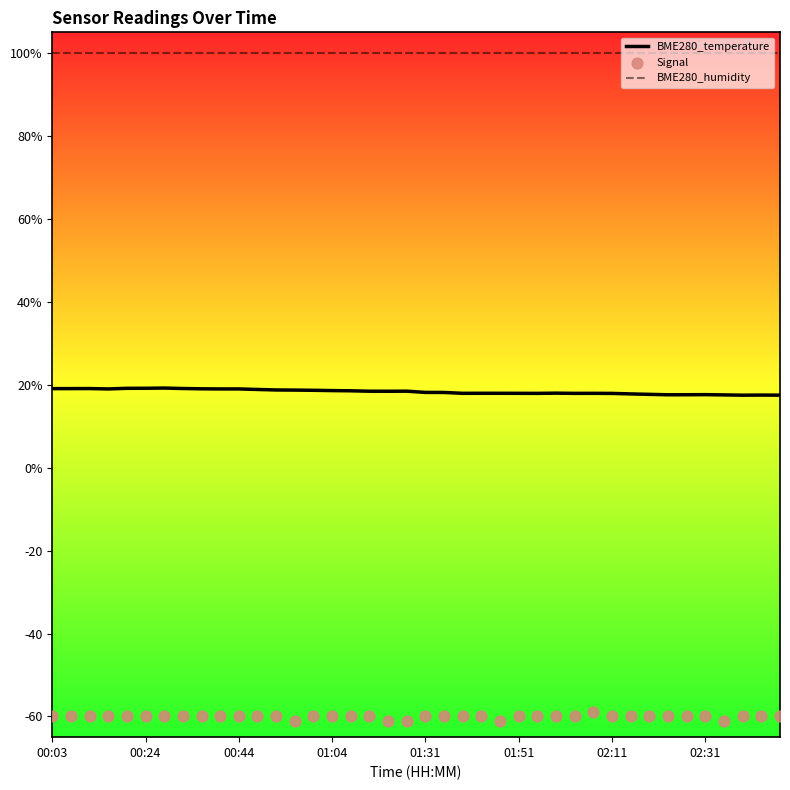

Is the value of BME280_temperature at 01:31 greater than the value of BME280_humidity at 16?

No